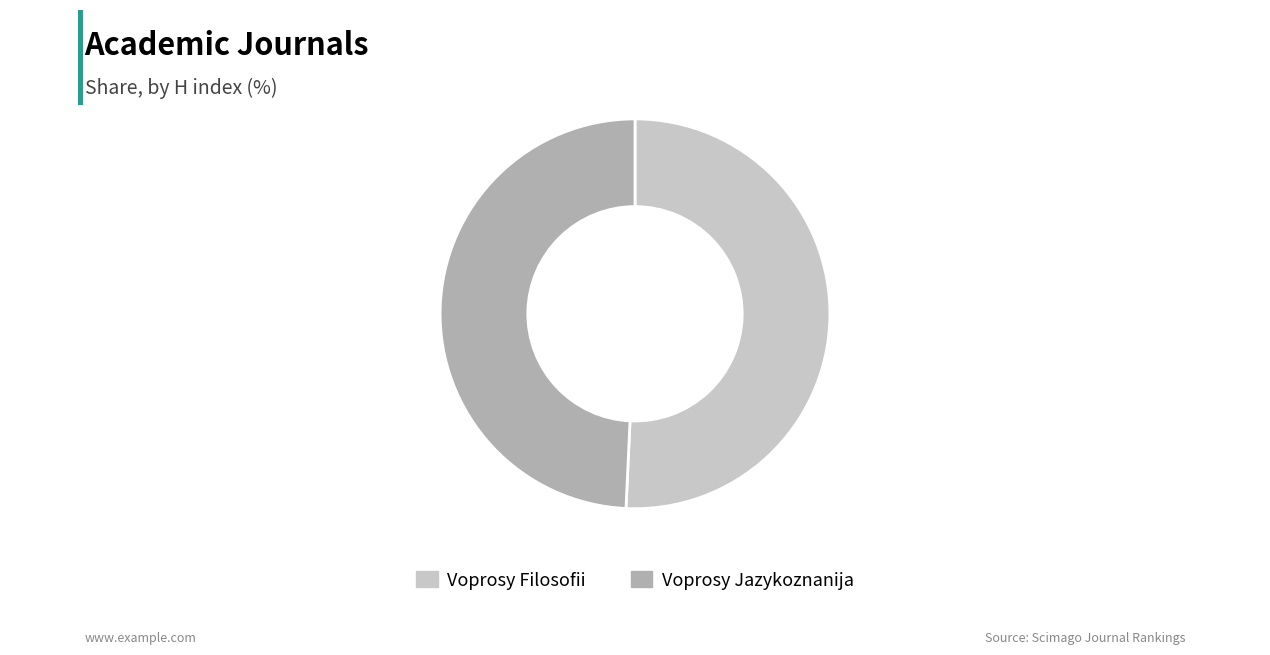

What is the ratio of the value at Voprosy Jazykoznanija to the value at Voprosy Filosofii?

1.0